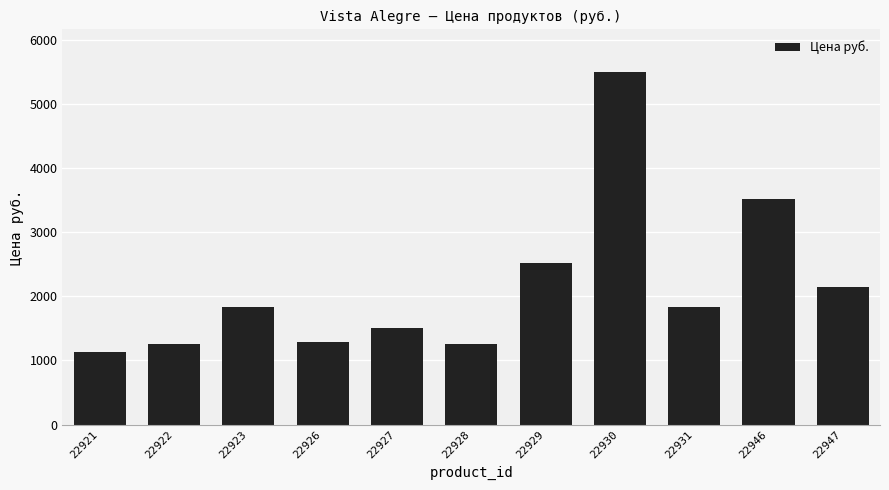

True or false: the data shows 2926 at 22931.

False